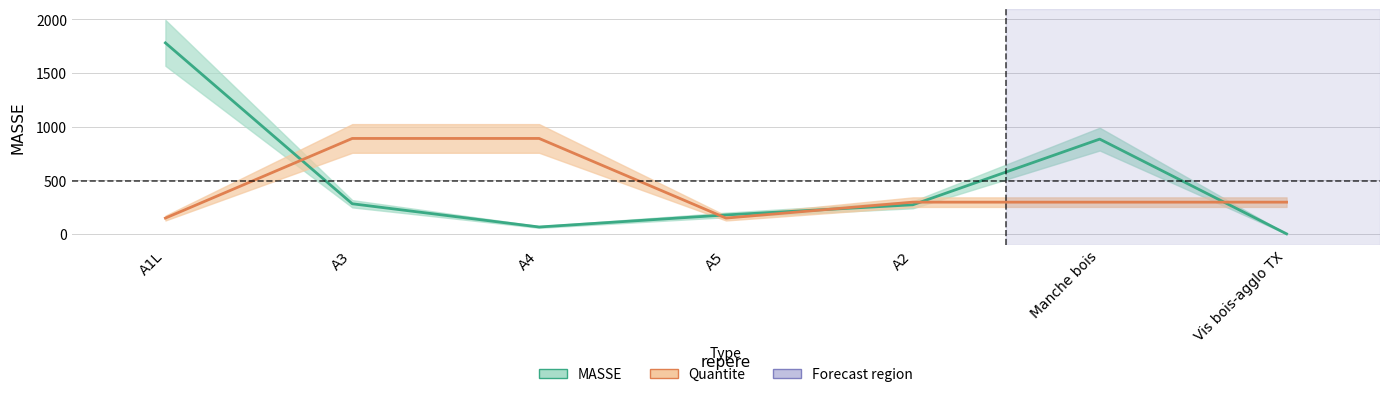

Reading left to right, list all the values displayed in this chart.

MASSE (line): A1L=1780.7	A3=281.8	A4=65.3	A5=177.8	A2=272.3	Manche bois=884.1	Vis bois-agglo TX=1.4
Quantite (line): A1L=148.4	A3=890.3	A4=890.3	A5=148.4	A2=296.8	Manche bois=296.8	Vis bois-agglo TX=296.8